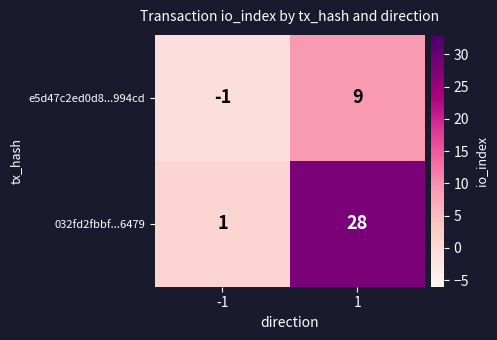

Between -1 and 1, which series saw the biggest shift?

032fd2fbbf...6479